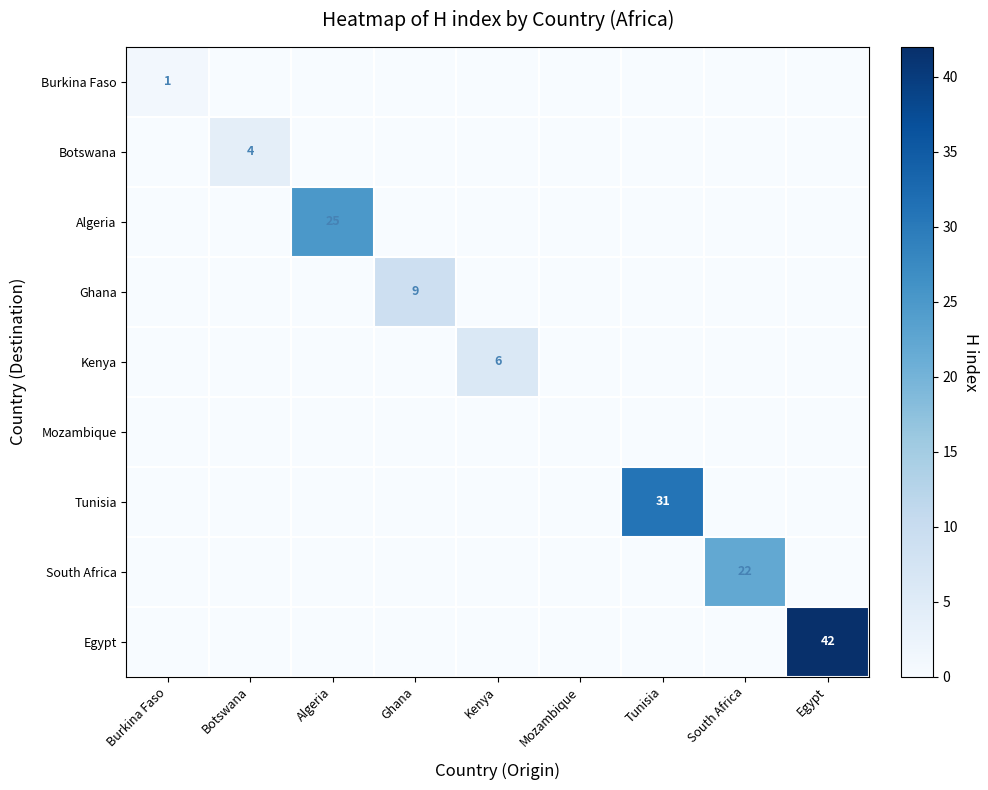

The Kenya series shows 6 at Kenya. True or false?

True